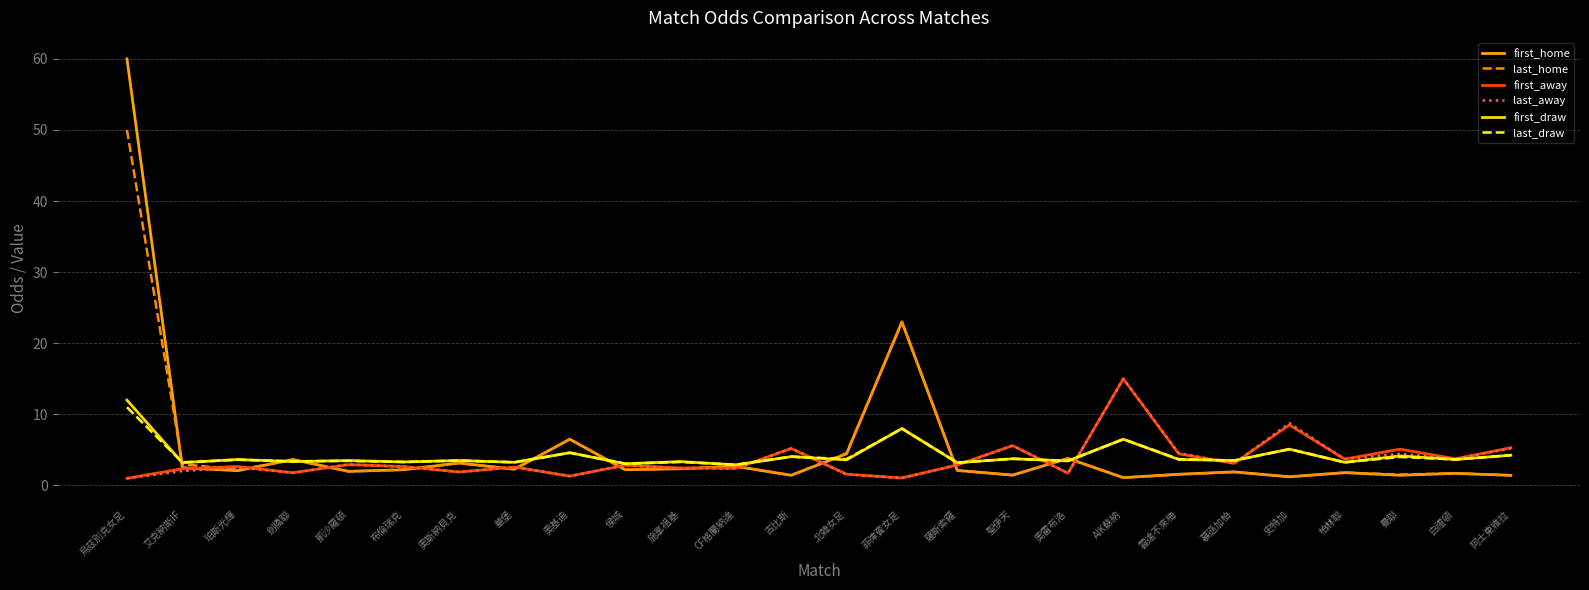

Where does the first_draw series first go above 3?

烏茲別克女足